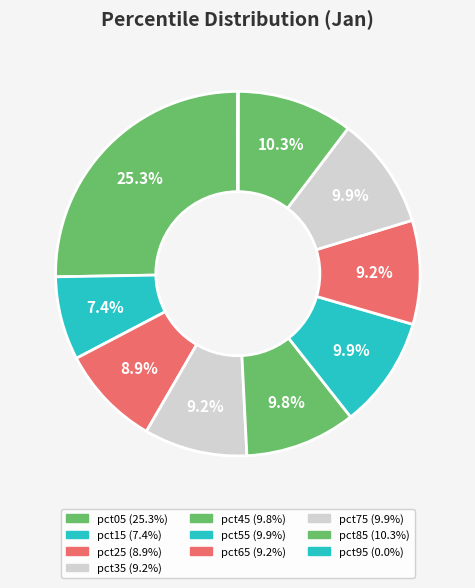

What percentage do pct85 and pct75 together represent?

20.2%